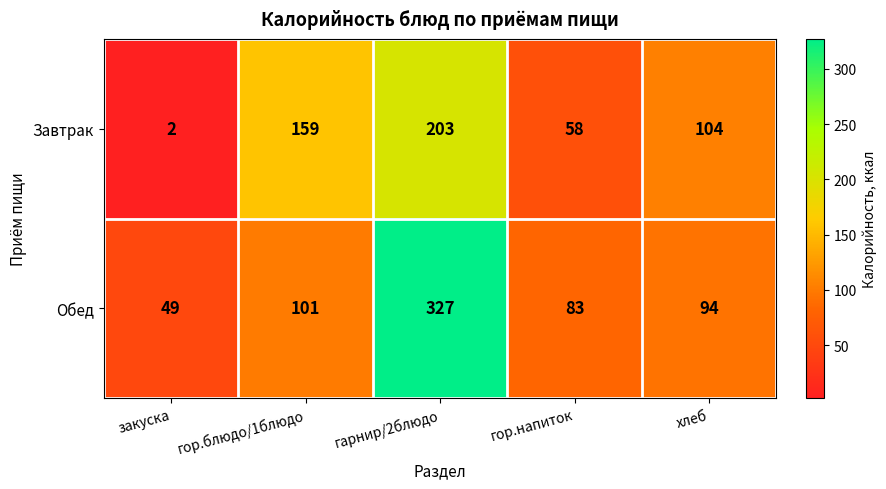

The value of Обед at закуска is 14. True or false?

False